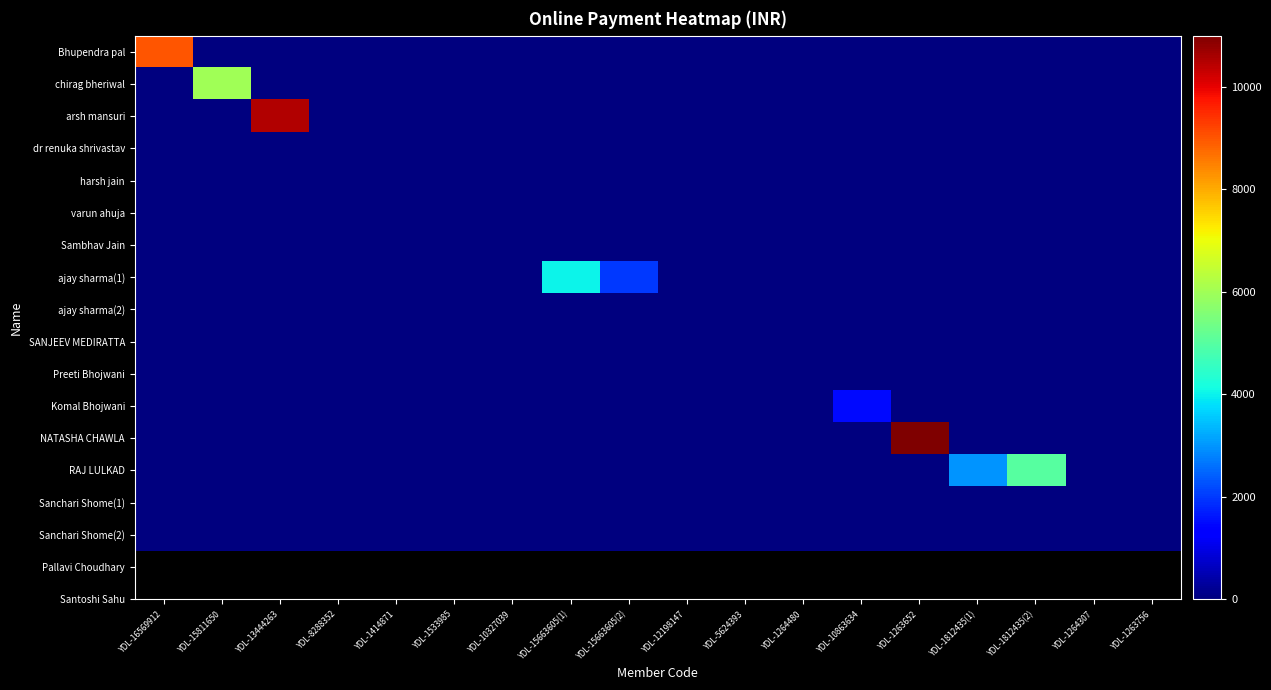

What is the total value across all series at YDL-1812435(2)?

5000